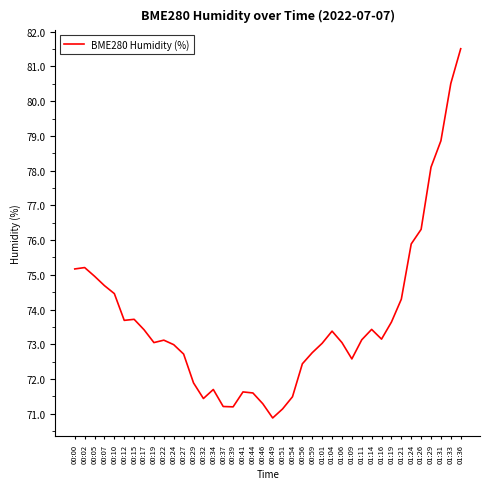

What is the sum of the values at 00:05 and 01:33?

155.5